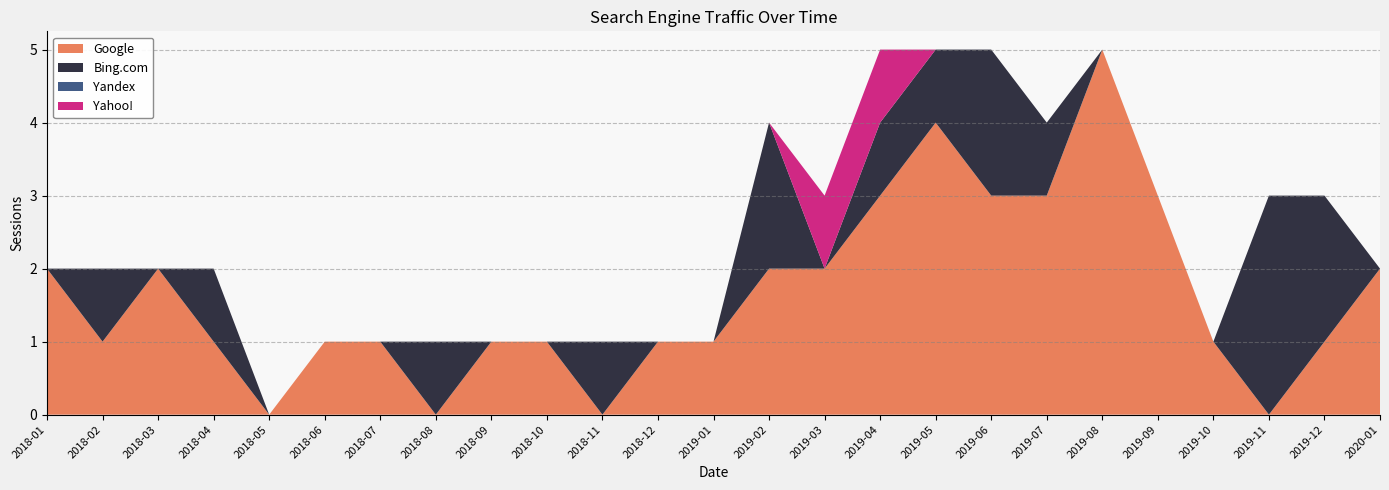

Reading left to right, transcribe all the data shown in this chart.

Google: 2018-01=2	2018-02=1	2018-03=2	2018-04=1	2018-05=0	2018-06=1	2018-07=1	2018-08=0	2018-09=1	2018-10=1	2018-11=0	2018-12=1	2019-01=1	2019-02=2	2019-03=2	2019-04=3	2019-05=4	2019-06=3	2019-07=3	2019-08=5	2019-09=3	2019-10=1	2019-11=0	2019-12=1	2020-01=2
Bing.com: 2018-01=0	2018-02=1	2018-03=0	2018-04=1	2018-05=0	2018-06=0	2018-07=0	2018-08=1	2018-09=0	2018-10=0	2018-11=1	2018-12=0	2019-01=0	2019-02=2	2019-03=0	2019-04=1	2019-05=1	2019-06=2	2019-07=1	2019-08=0	2019-09=0	2019-10=0	2019-11=3	2019-12=2	2020-01=0
Yandex: 2018-01=0	2018-02=0	2018-03=0	2018-04=0	2018-05=0	2018-06=0	2018-07=0	2018-08=0	2018-09=0	2018-10=0	2018-11=0	2018-12=0	2019-01=0	2019-02=0	2019-03=0	2019-04=0	2019-05=0	2019-06=0	2019-07=0	2019-08=0	2019-09=0	2019-10=0	2019-11=0	2019-12=0	2020-01=0
Yahoo!: 2018-01=0	2018-02=0	2018-03=0	2018-04=0	2018-05=0	2018-06=0	2018-07=0	2018-08=0	2018-09=0	2018-10=0	2018-11=0	2018-12=0	2019-01=0	2019-02=0	2019-03=1	2019-04=1	2019-05=0	2019-06=0	2019-07=0	2019-08=0	2019-09=0	2019-10=0	2019-11=0	2019-12=0	2020-01=0